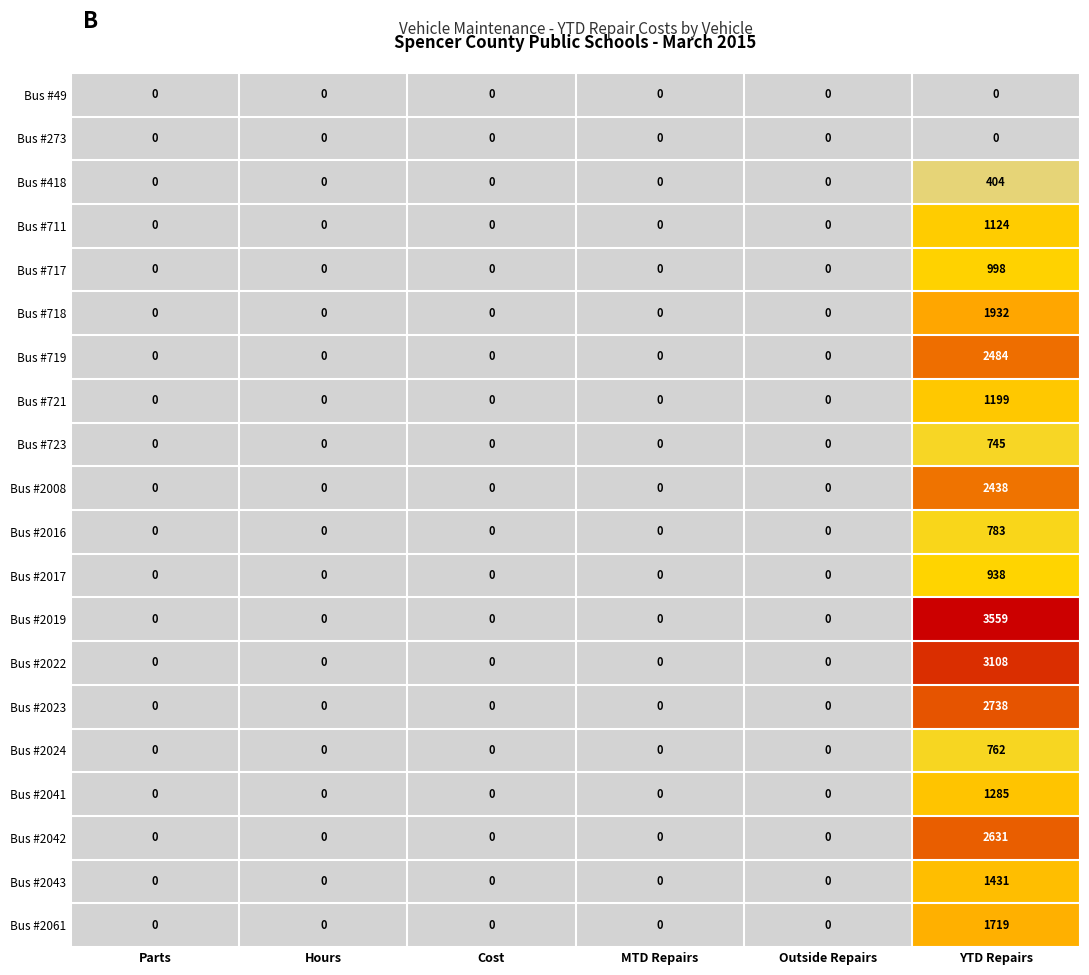

How many positive values does the Bus #2023 series have?

1